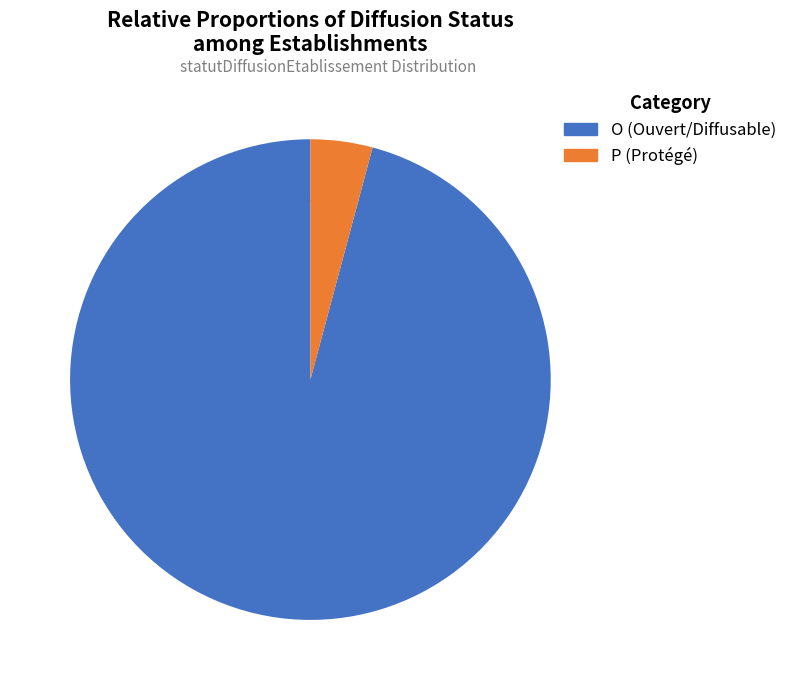

Rank the categories by value from lowest to highest.

P, O